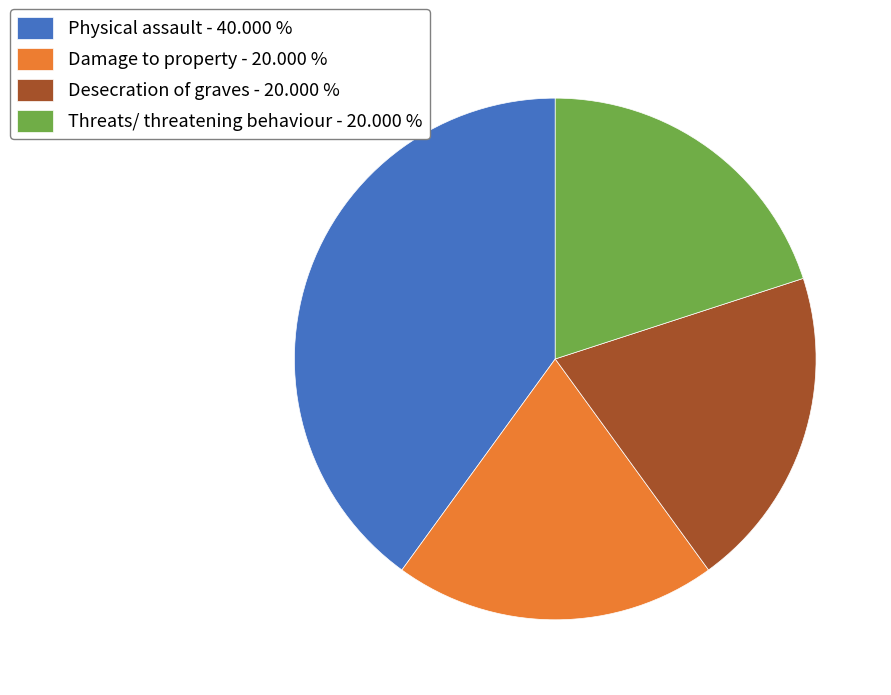

How many slices are in this pie chart?

4